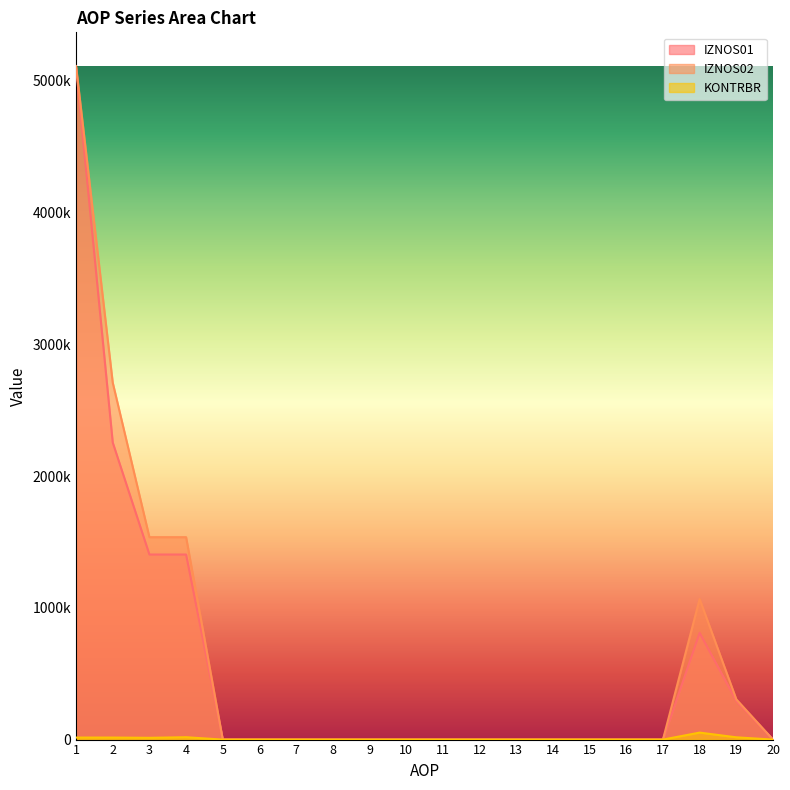

Between 12 and 13, which is larger?

12